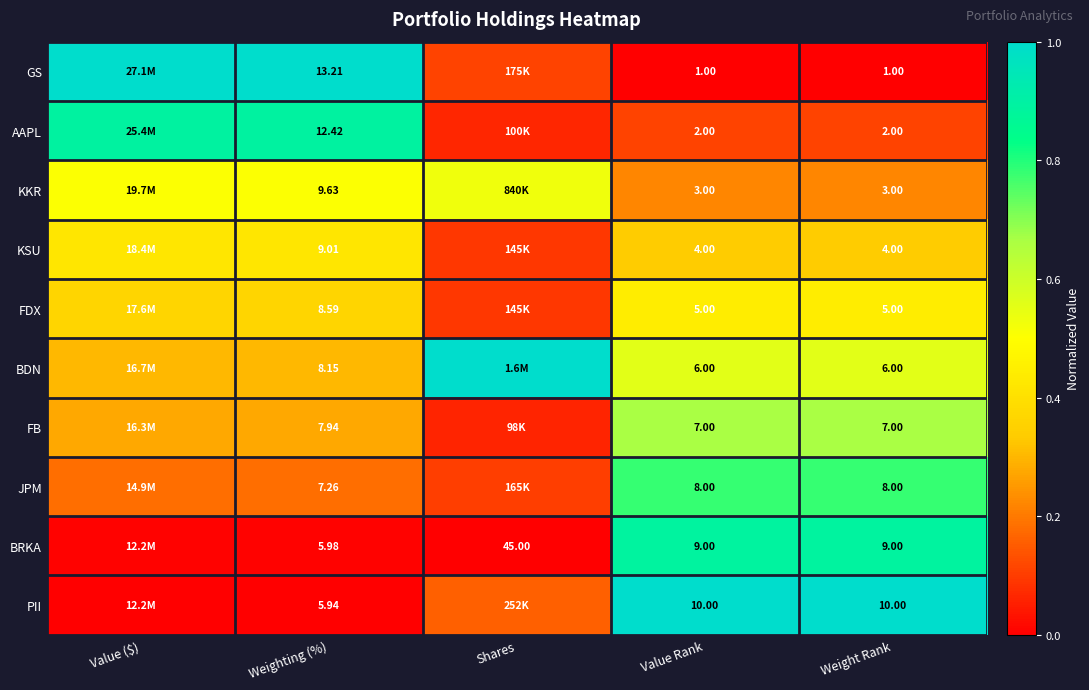

At Value Rank, list the series in order from smallest to largest.

GS, AAPL, KKR, KSU, FDX, BDN, FB, JPM, BRKA, PII